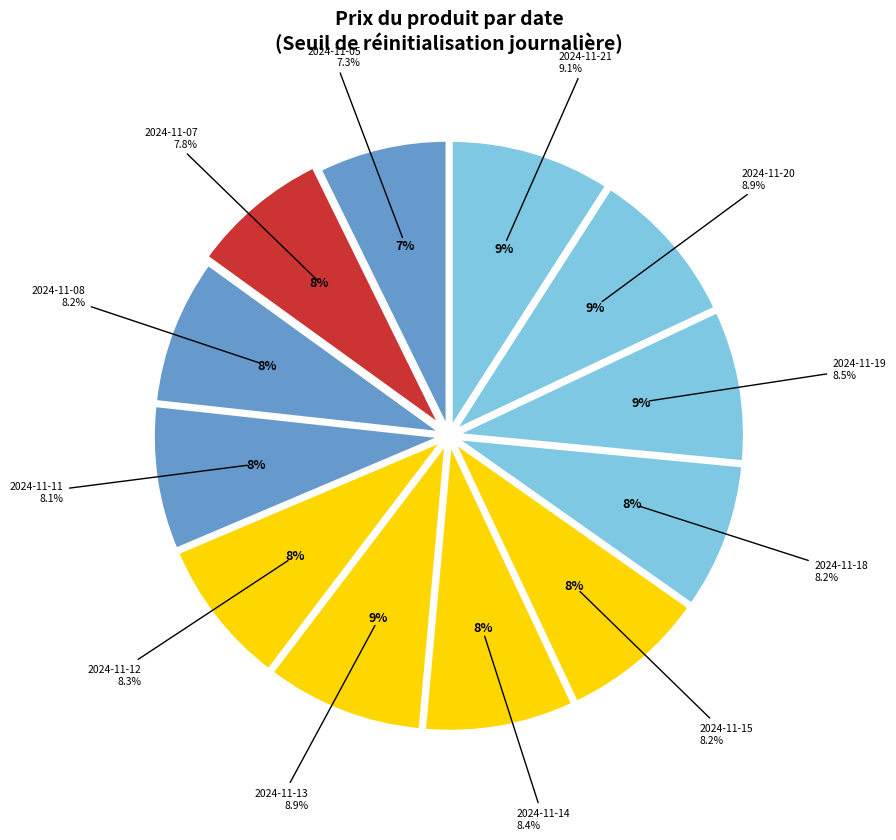

The 2024-11-21 slice represents 14% of the pie. True or false?

False